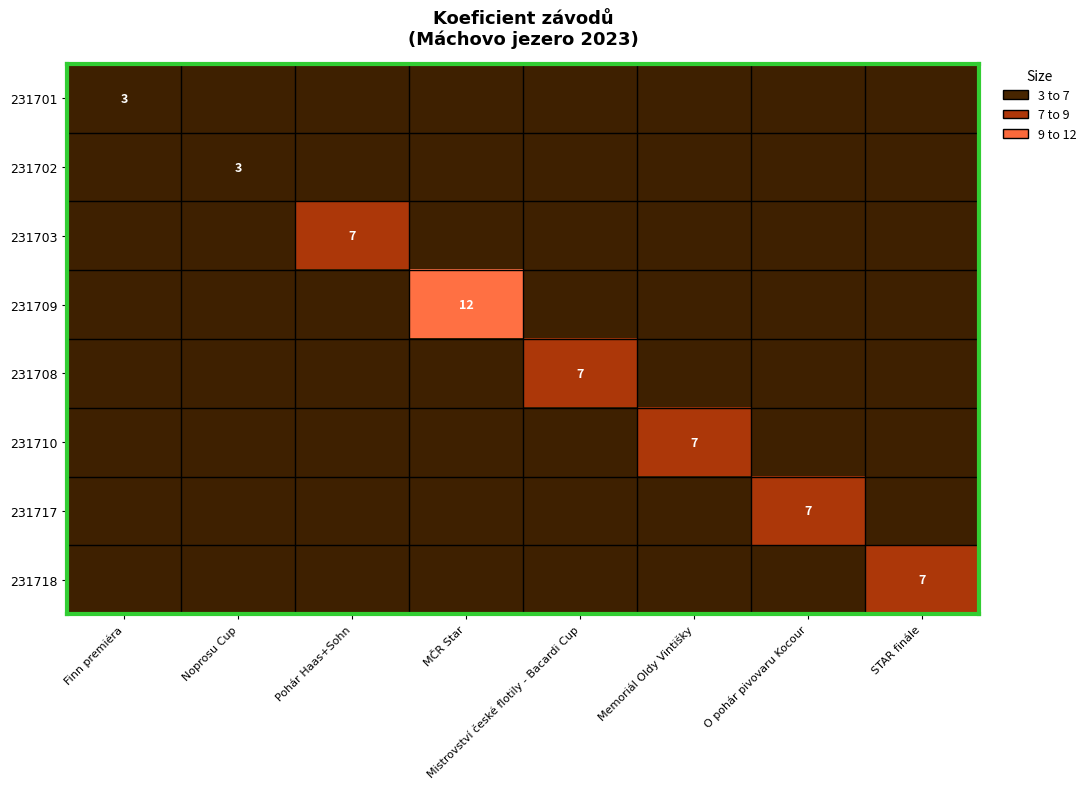

Is it true that 231702 equals 4 at Noprosu Cup?

False